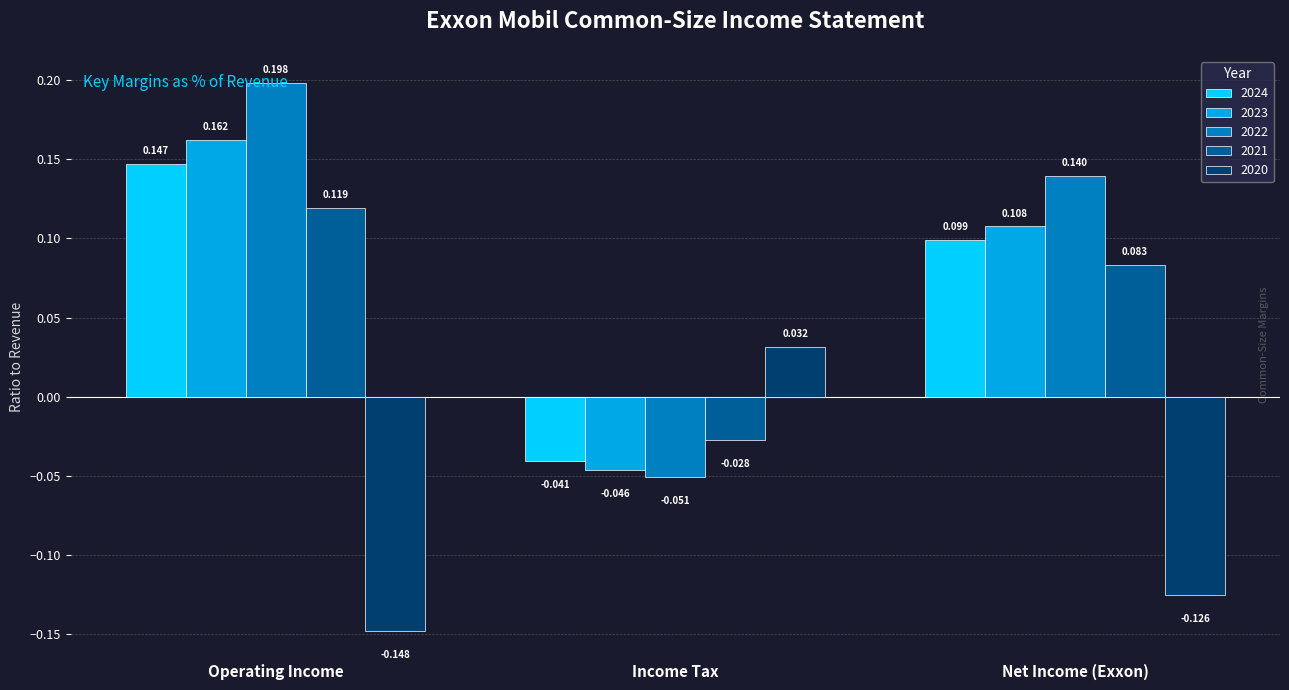

At which label does 2023 first exceed 0?

Operating Income